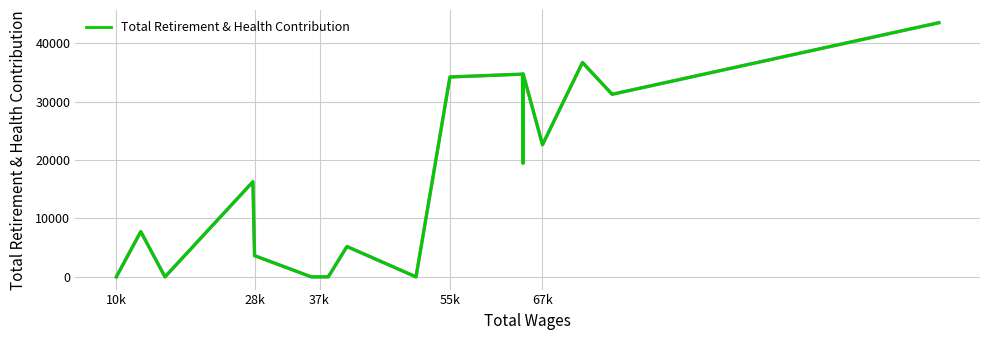

What is the maximum value shown in the chart?

43515